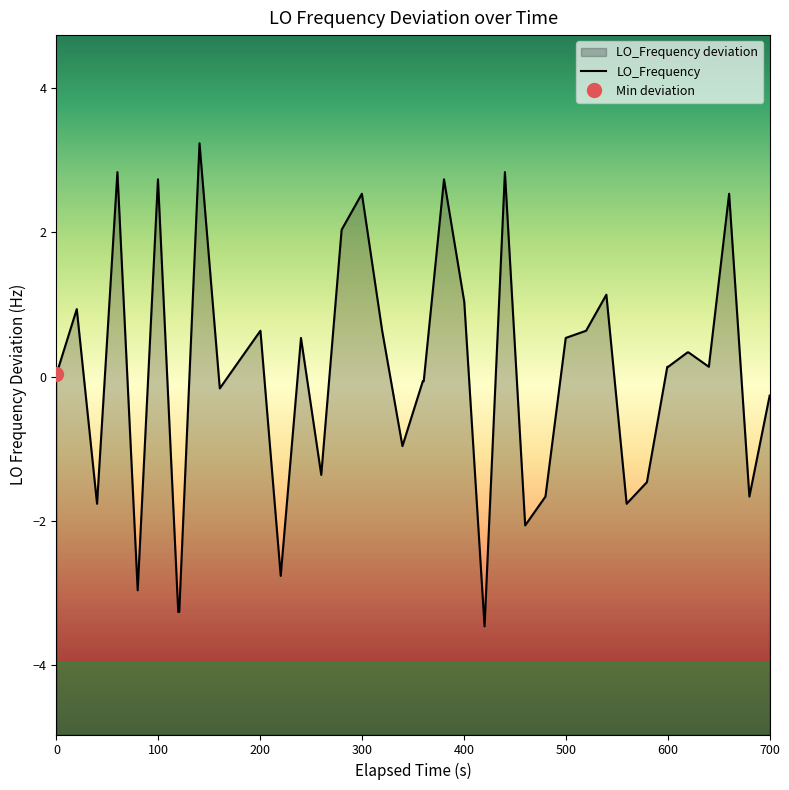

What is the difference between the maximum and minimum values?

6.7